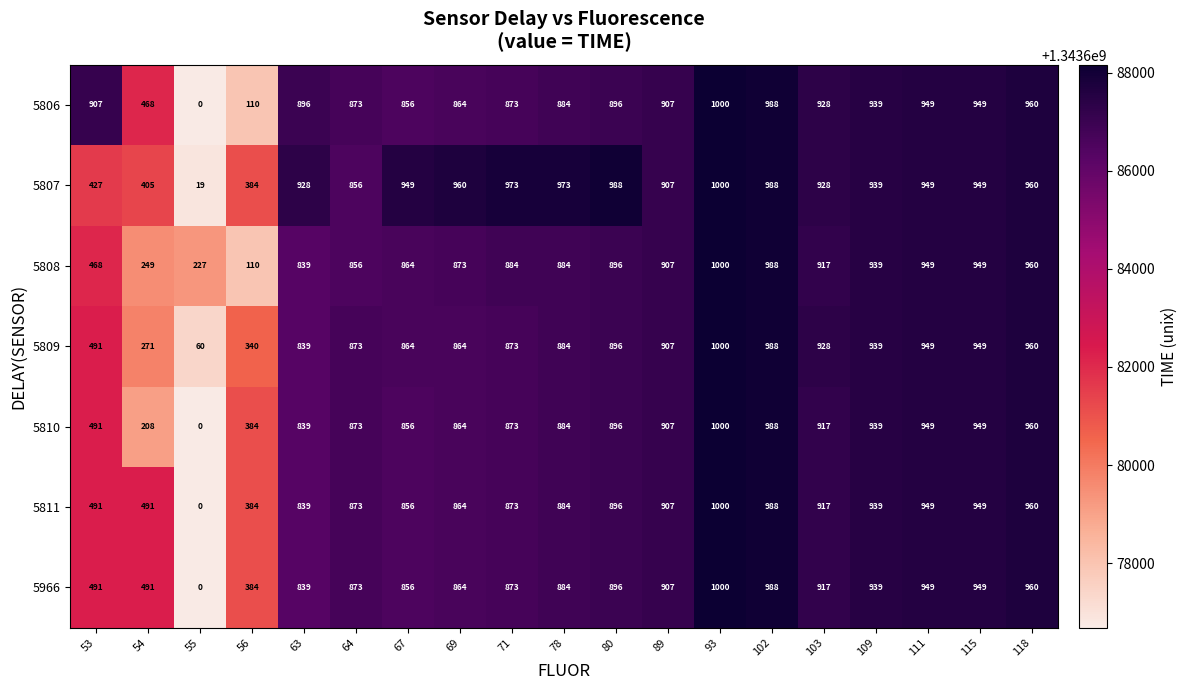

What is the minimum value shown in the chart?

0